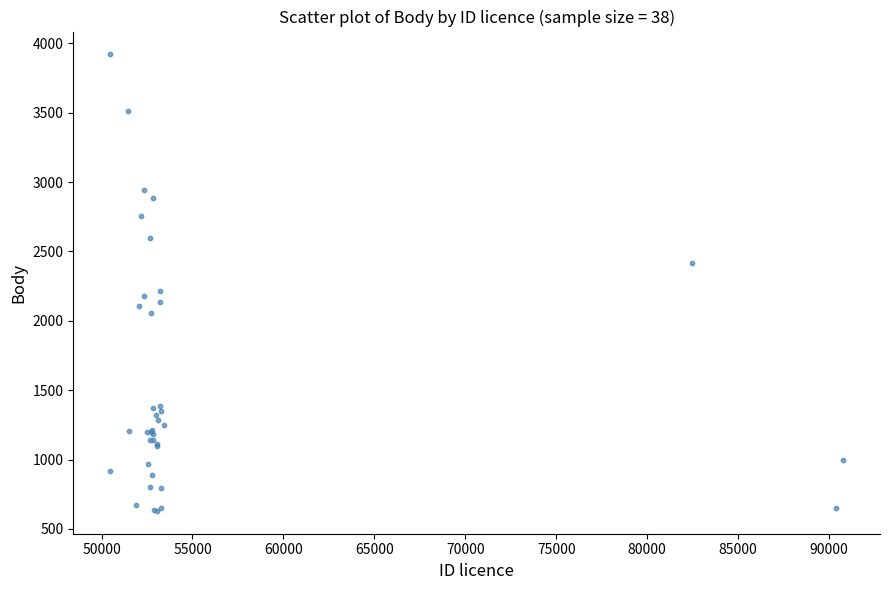

What Y value in the scatter plot is closest to 2275?

2216